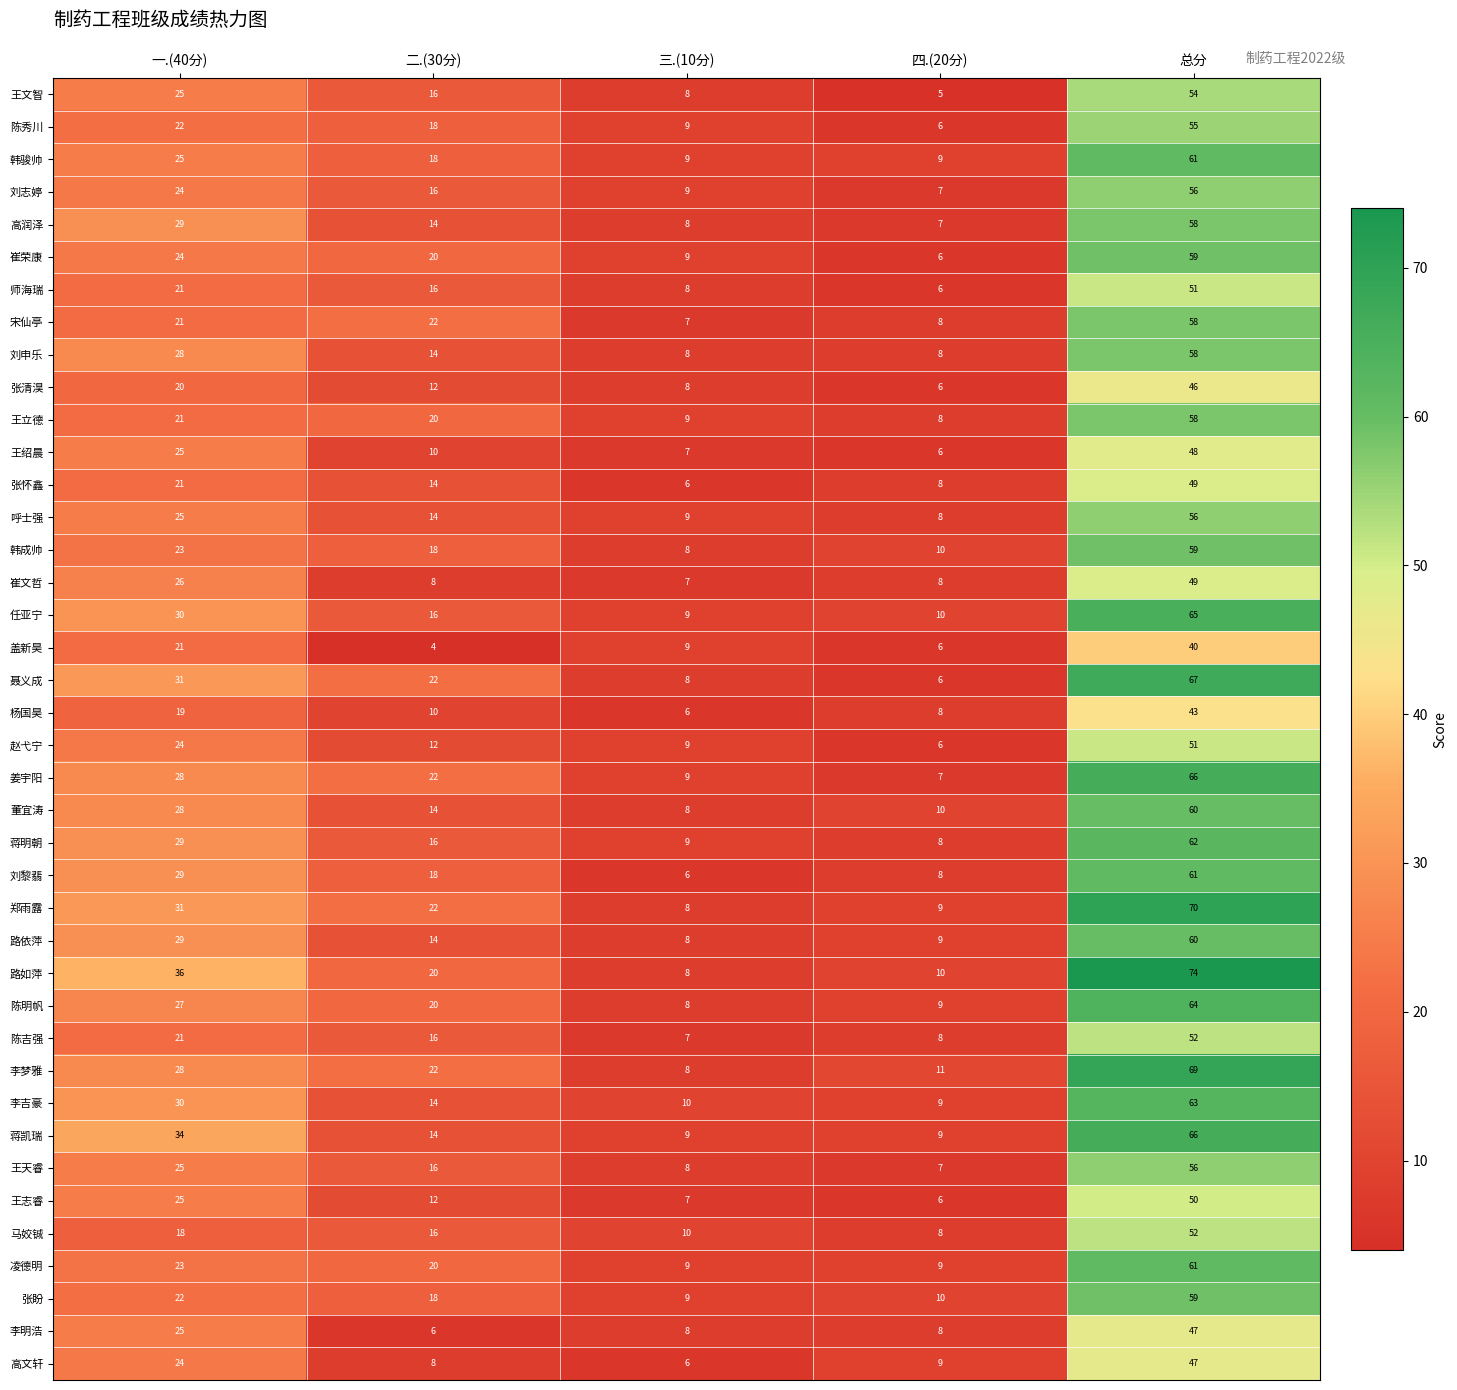

Where does the 师海瑞 series first go above 16?

一.(40分)